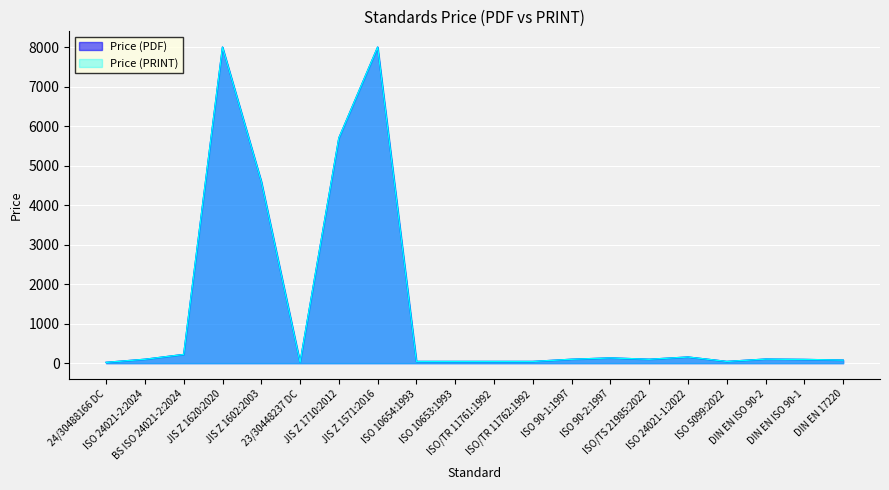

What is the total value across all series at ISO 5099:2022?

86.0